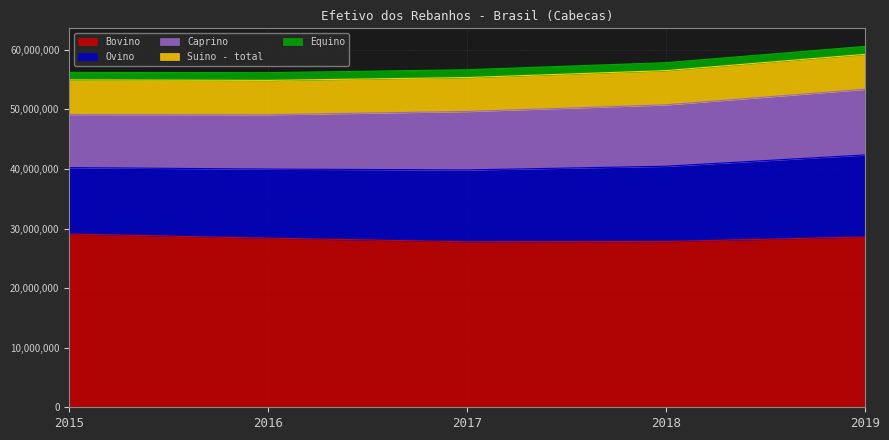

How many lines are shown in the chart?

5